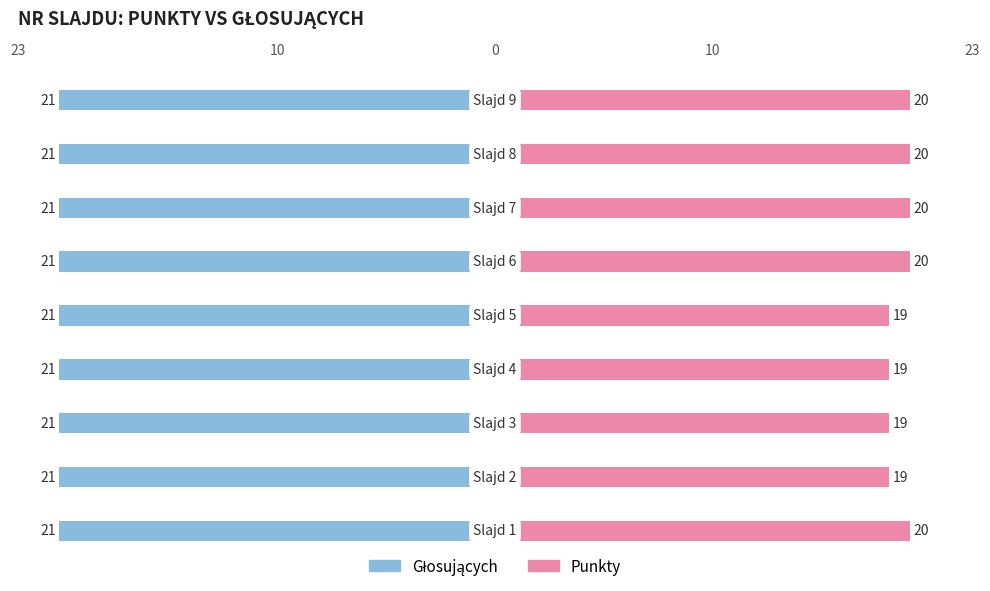

True or false: Punkty has a value of 30.1 at 7.

False